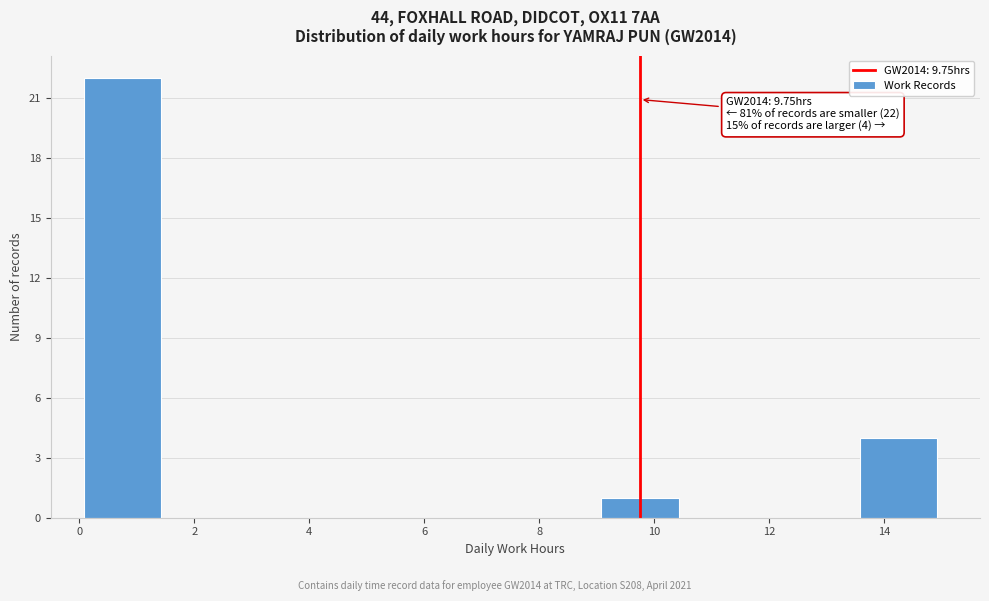

Over which range of the x-axis is the bar tallest?

0.0 to 1.5